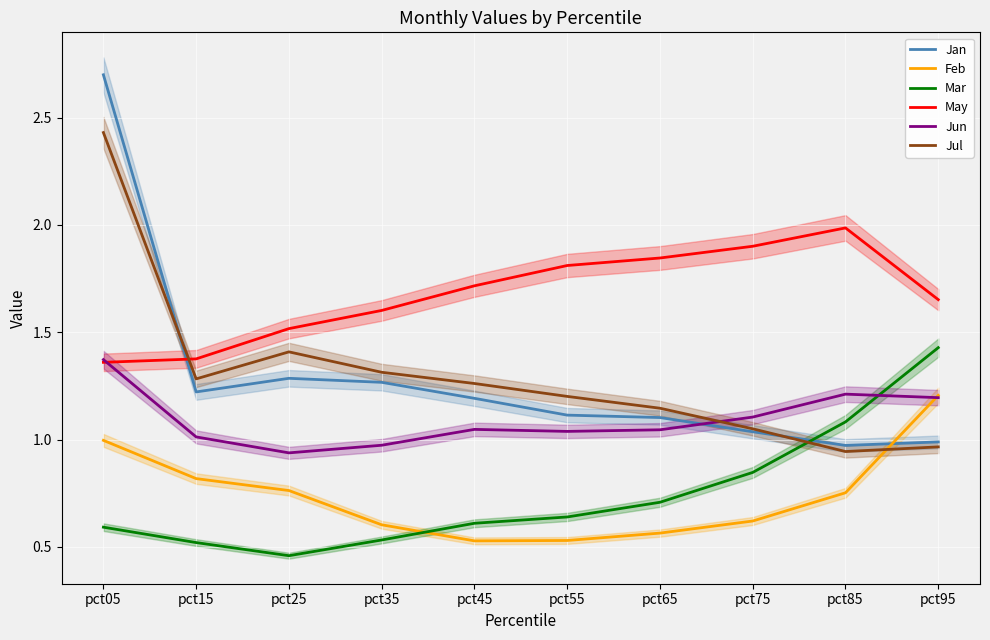

Which has a higher value, pct95 or pct85?

pct95